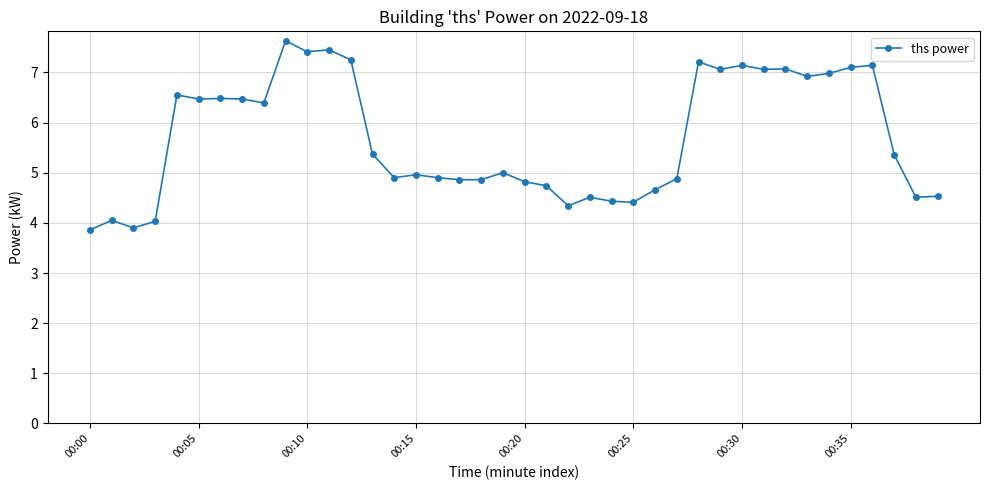

True or false: there are more than 0 points higher than both neighbors.

True